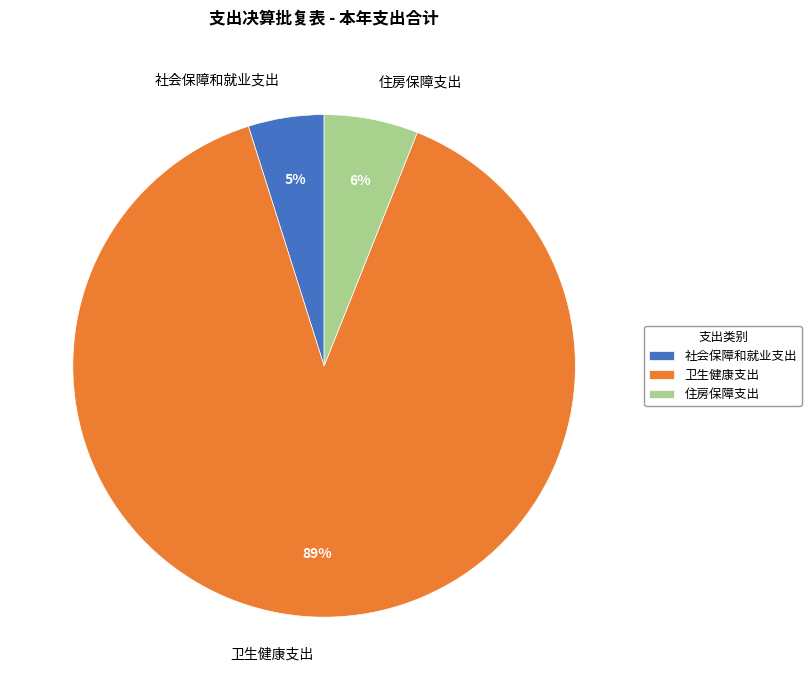

Is the sum of 住房保障支出 and 社会保障和就业支出 greater than half?

No